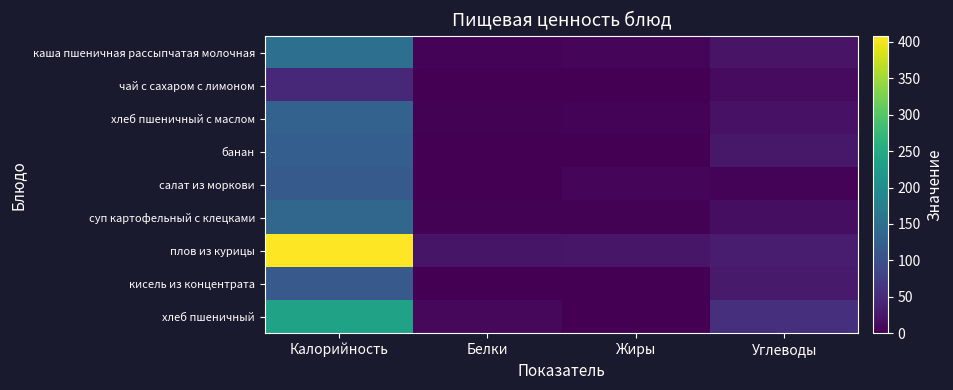

What is the difference between the highest and lowest values at Жиры?

24.3